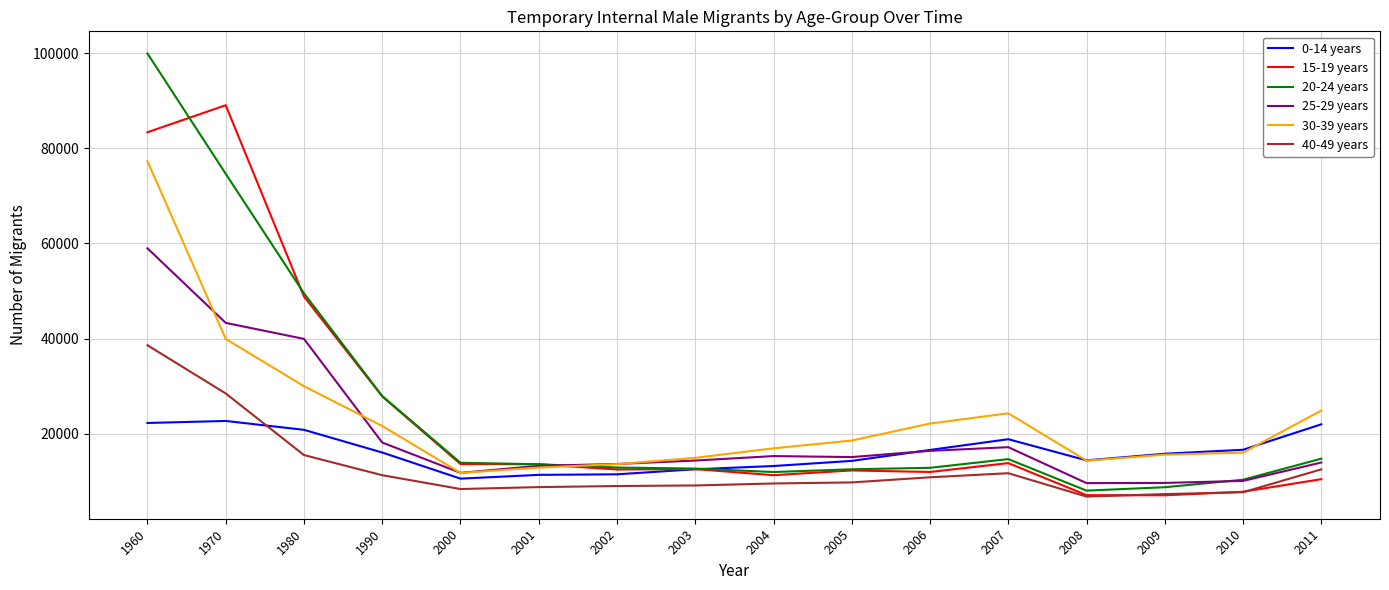

Does the chart display data point markers on the line(s)?

No